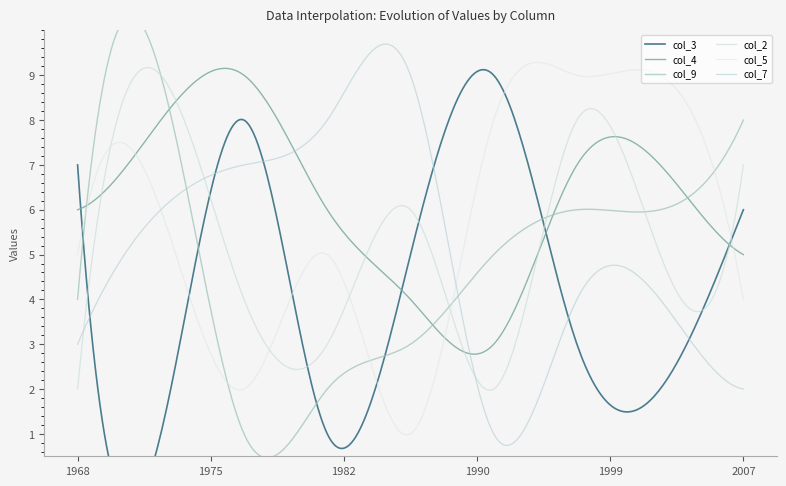

At how many categories does at least one series exceed 7?

8